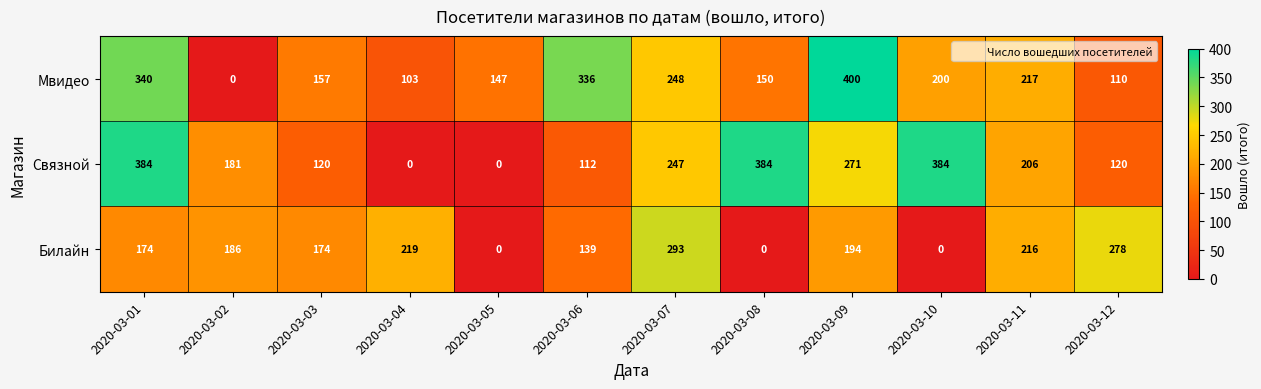

Rank the series at 2020-03-04 from lowest to highest value.

Связной, Мвидео, Билайн